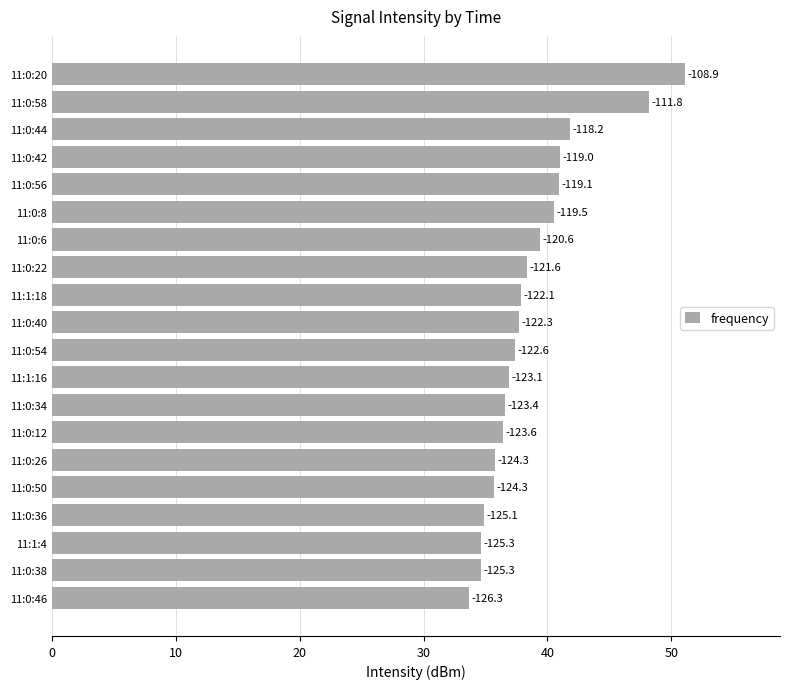

What is the difference between the maximum and minimum values?

17.4